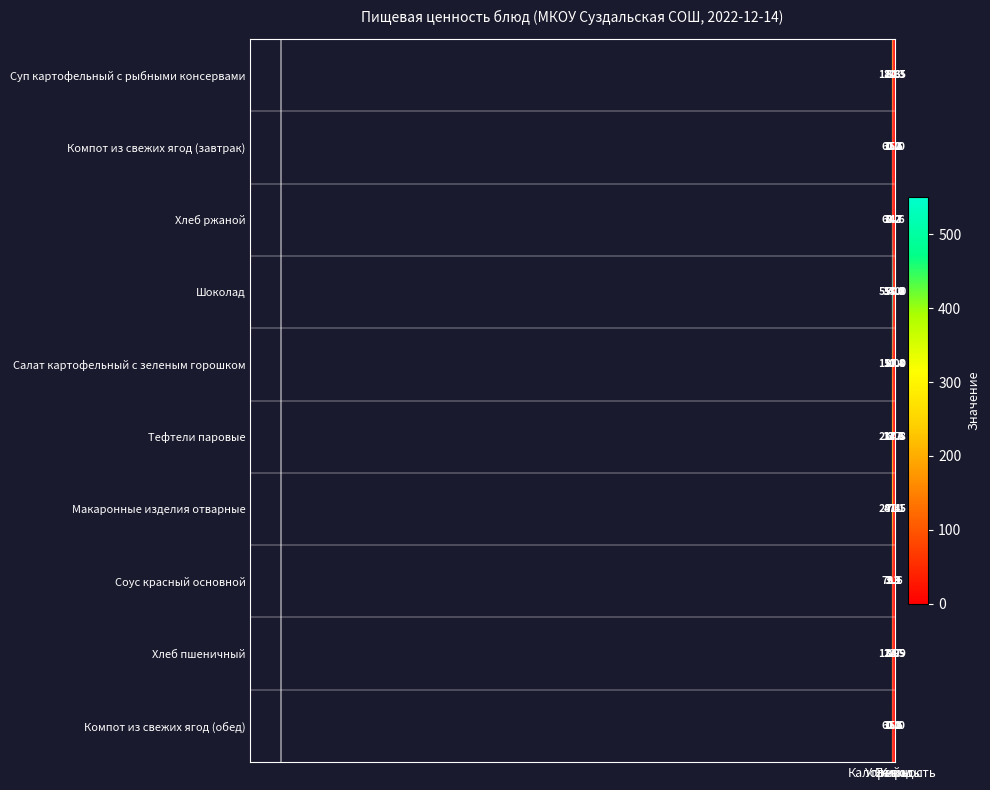

What is the average value of the Хлеб ржаной series?

21.7